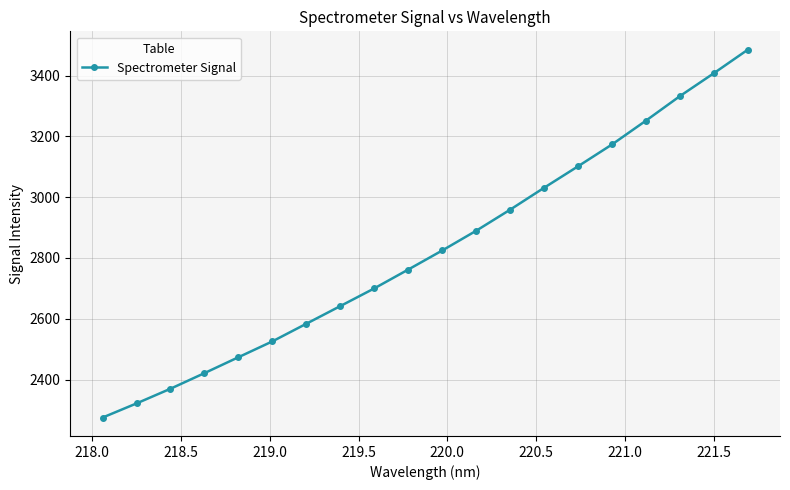

What is the greatest value displayed?

3484.8